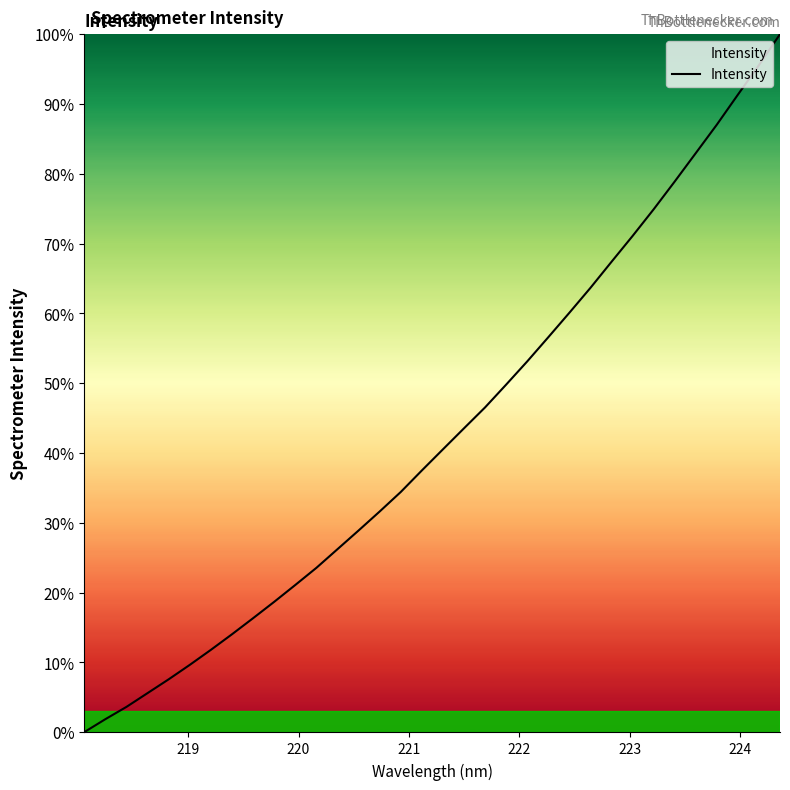

What is the difference between the maximum and minimum values?

100.0